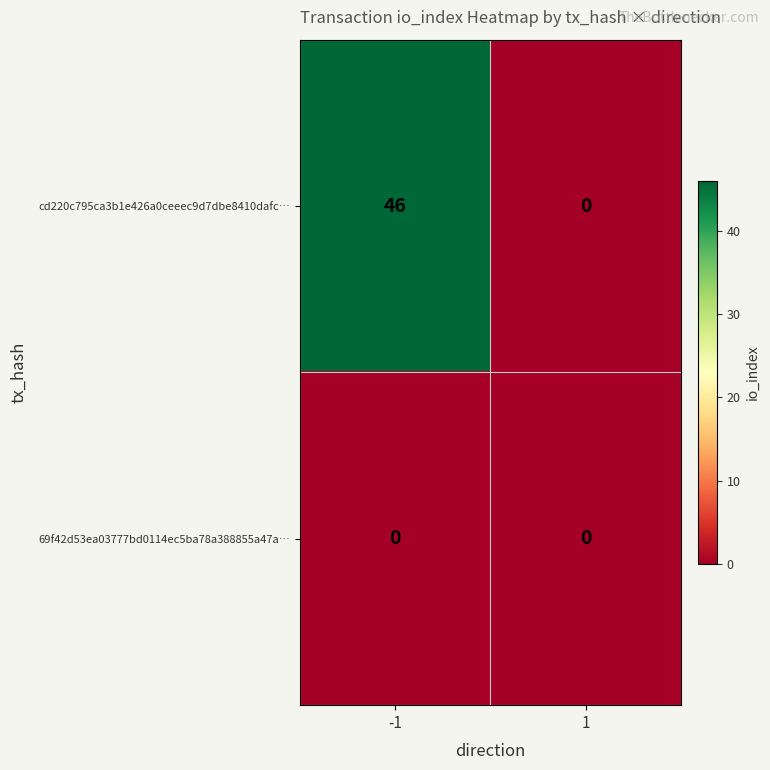

How many values in the cd220c795ca3b1e426a0ceeec9d7dbe8410dafc… series are below 46?

1